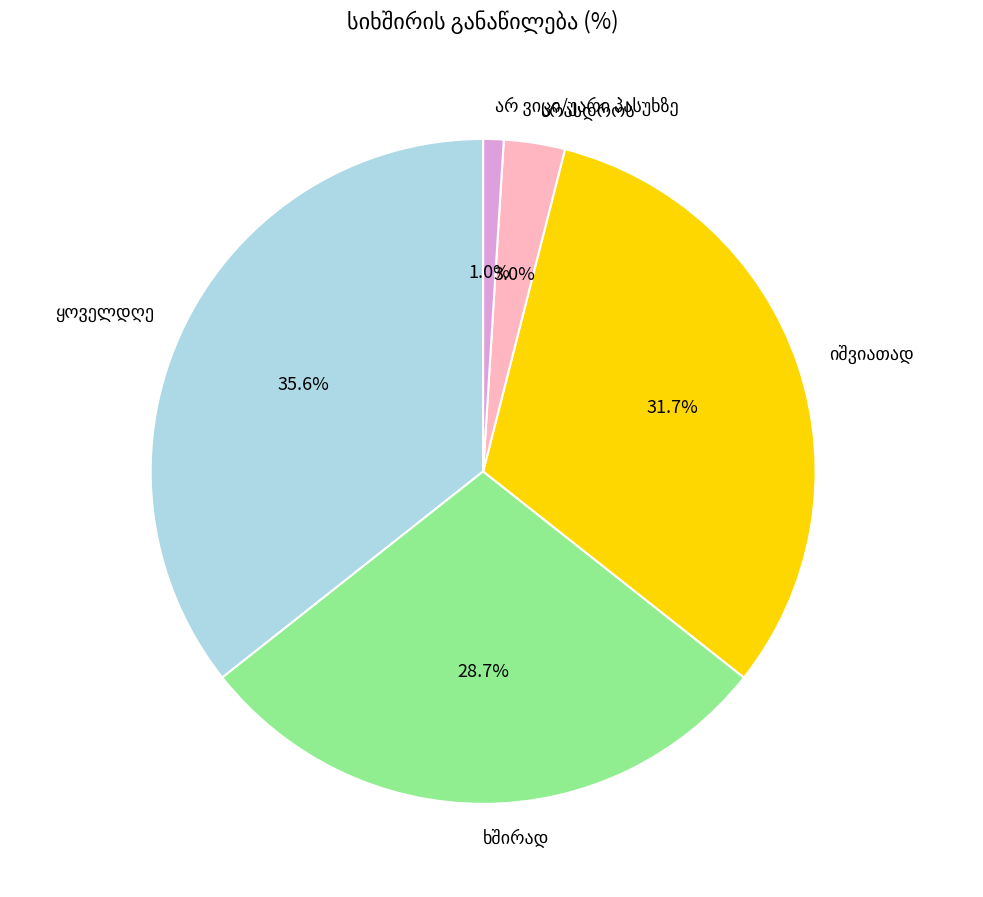

Does any single category account for the majority?

No